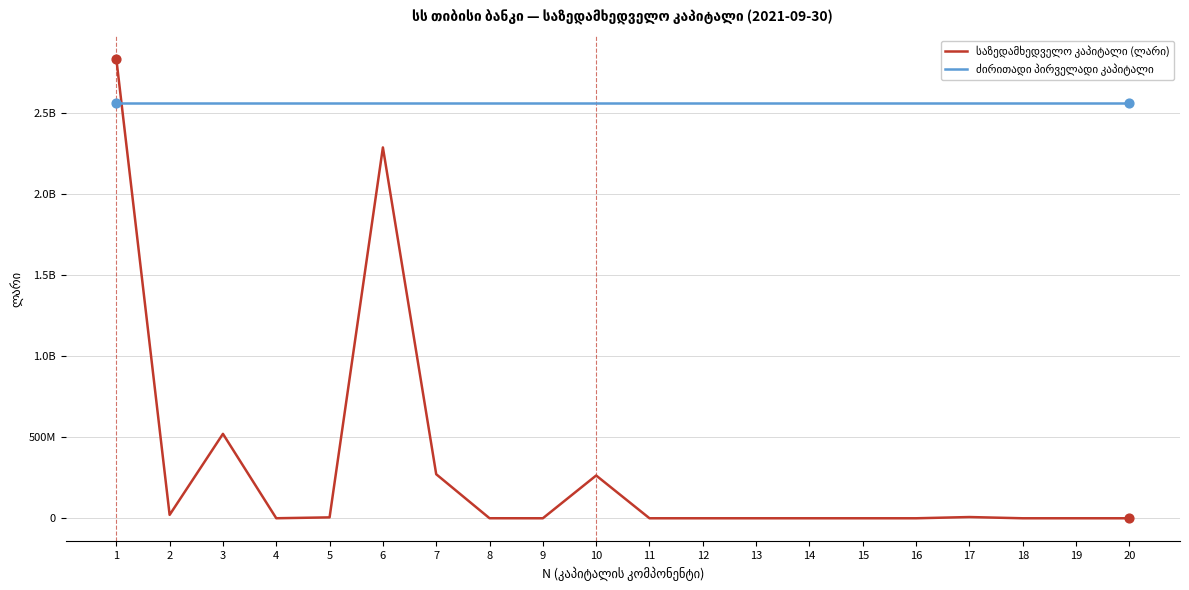

Does the chart have visible grid lines?

Yes